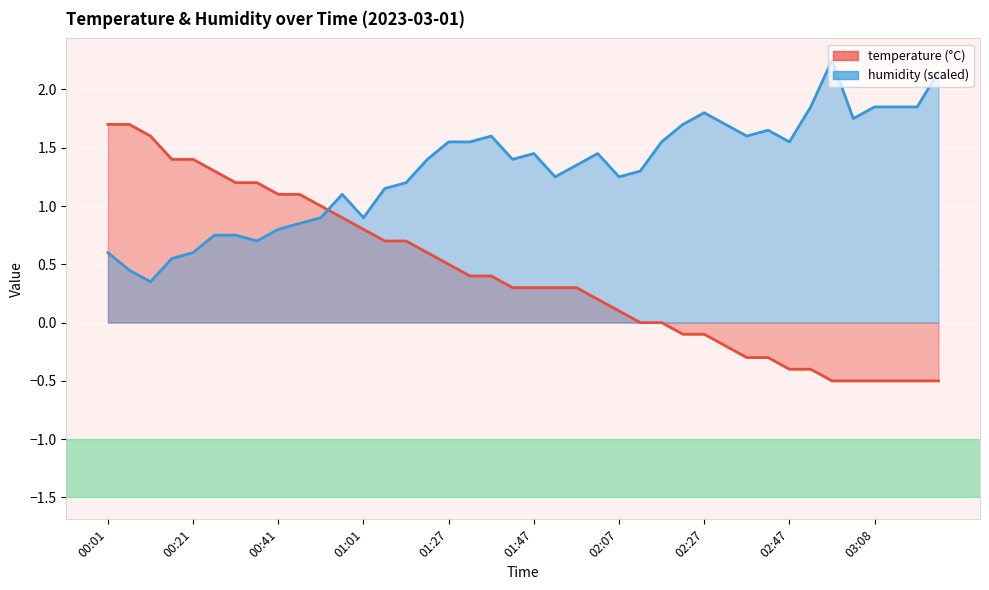

The temperature series shows 0.0 at 02:17. True or false?

True